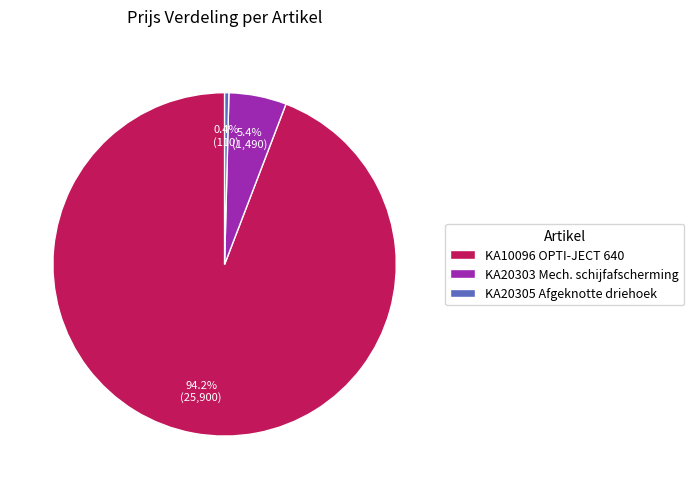

To the nearest percent, what portion does KA20303 Mech. schijfafscherming represent?

5%